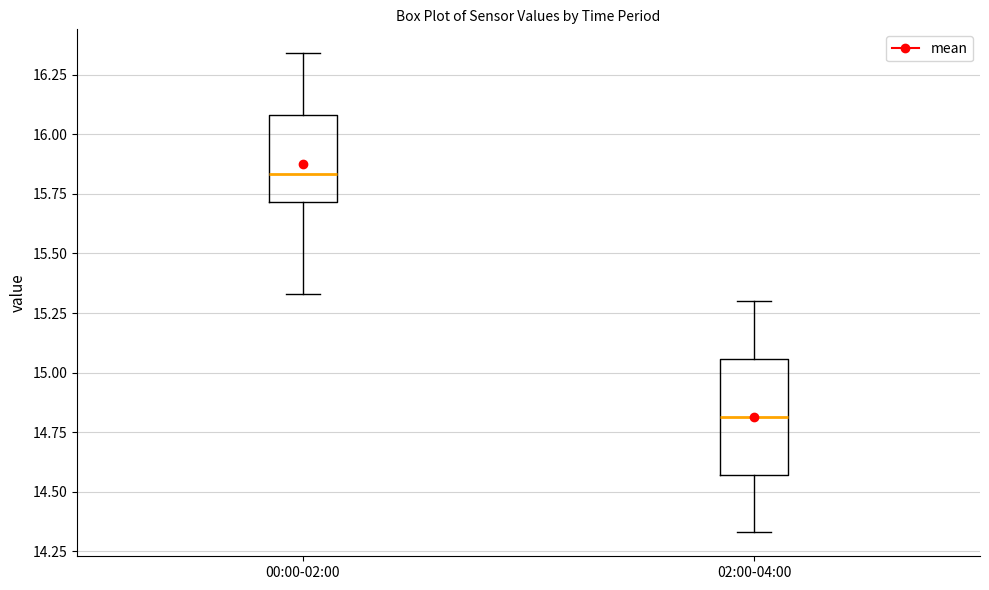

Which box is the tallest, from its lower edge to its upper edge?

02:00-04:00